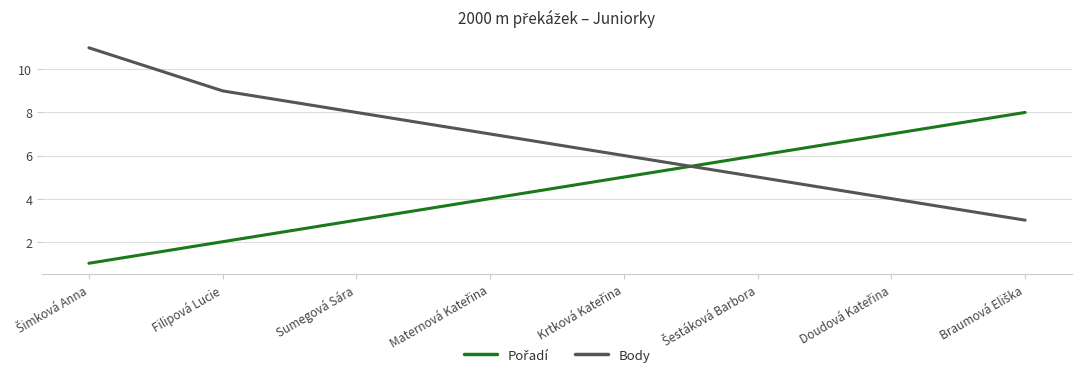

The Body series shows 14 at Filipová Lucie. True or false?

False